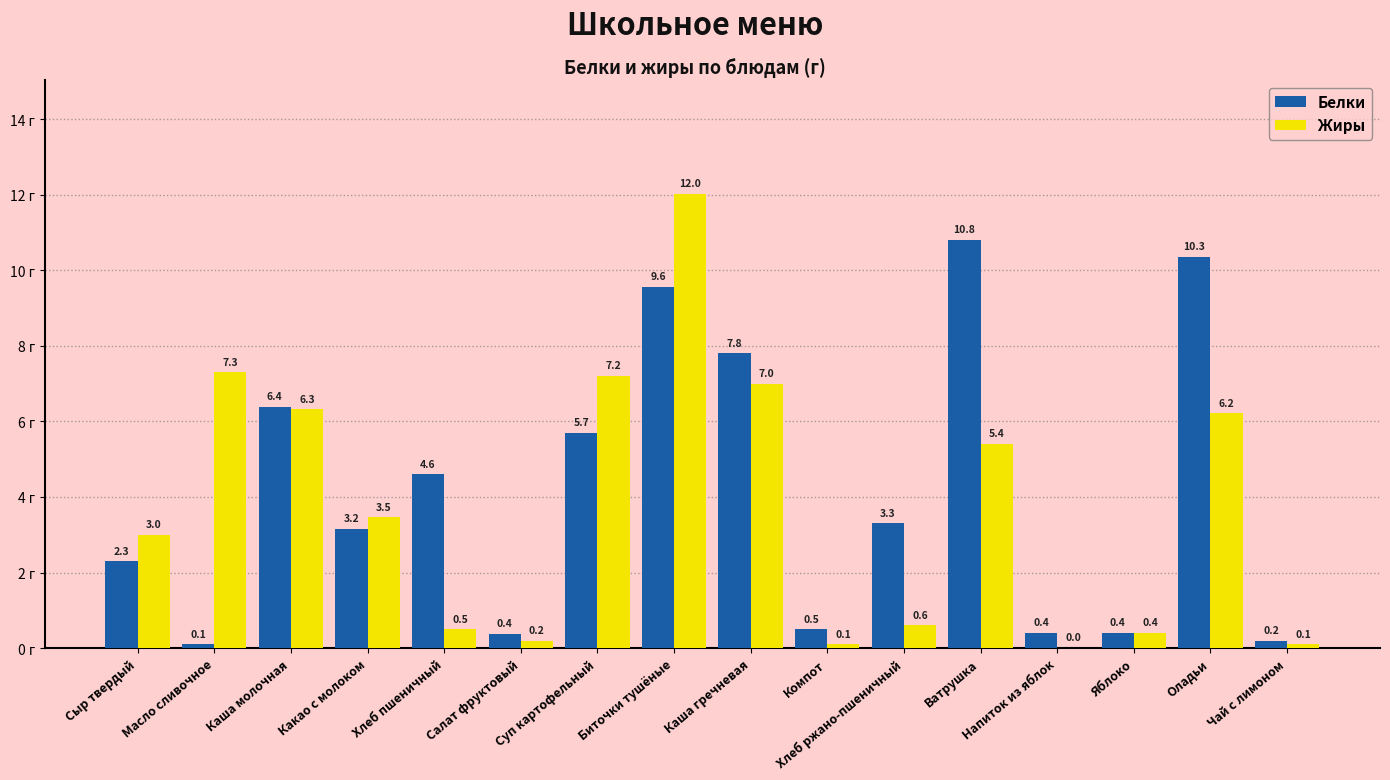

Does the chart contain stacked bars?

No